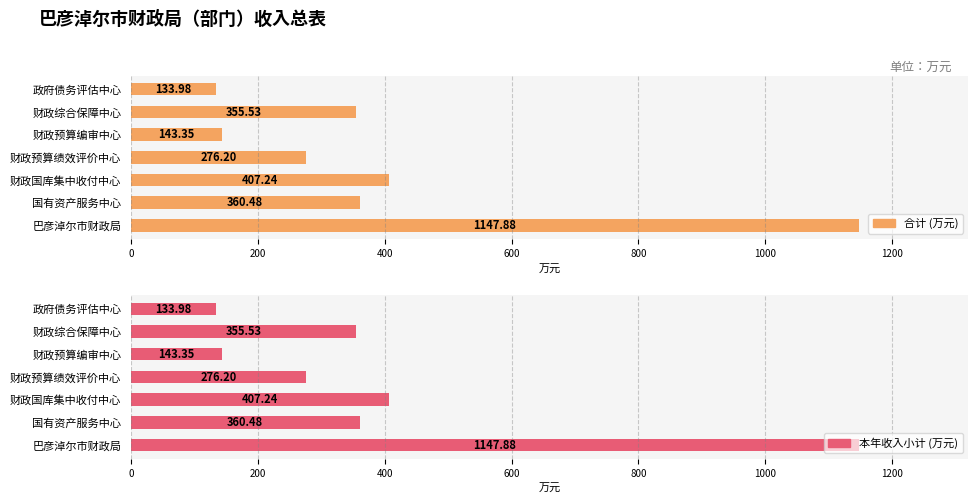

Does the chart contain stacked bars?

No